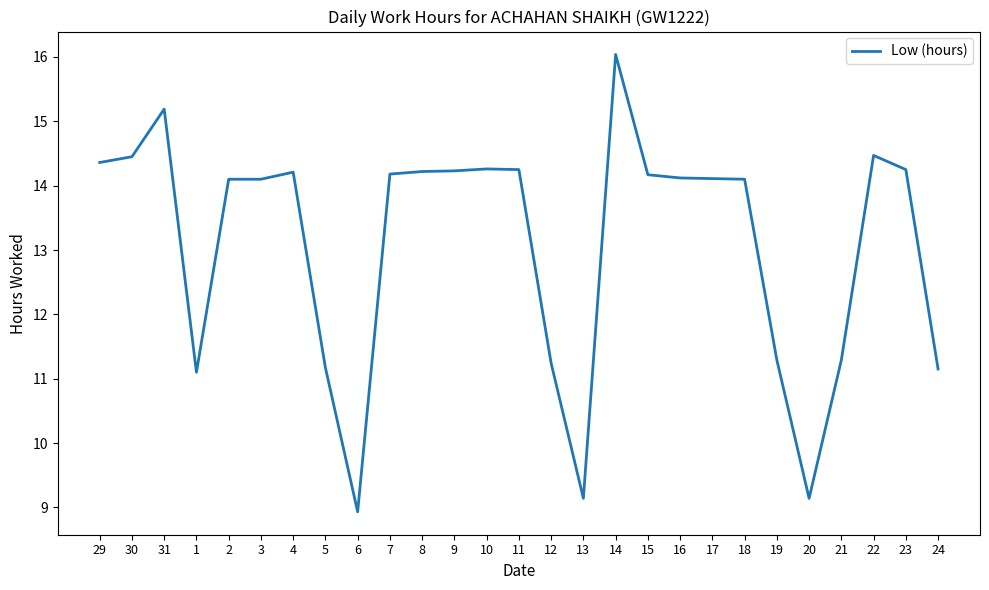

The chart shows a value of 9.1 at 13. True or false?

True